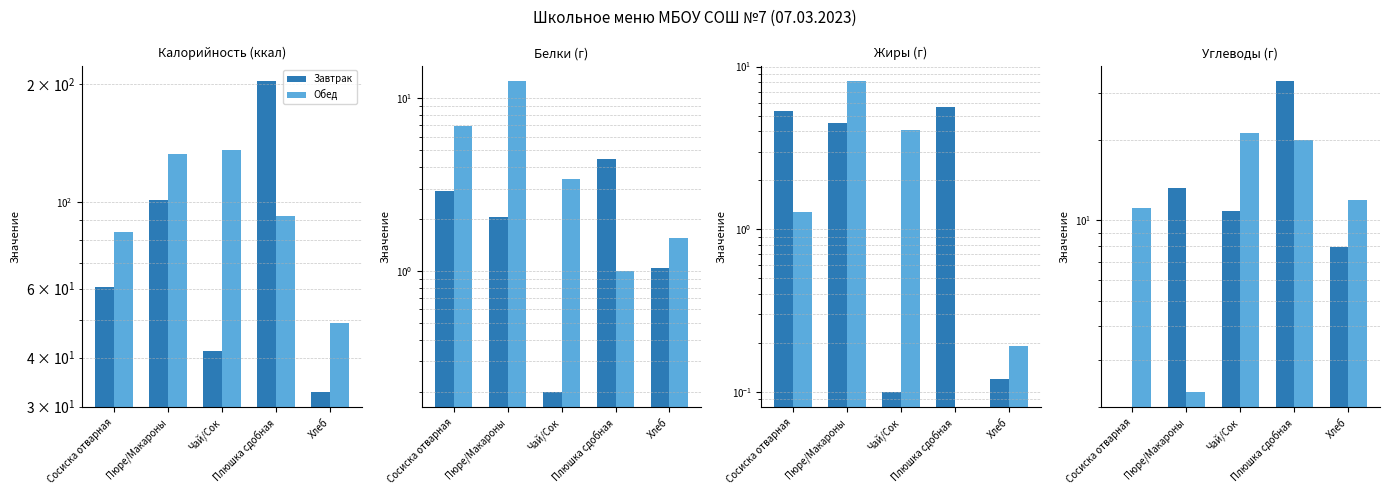

The Обед series shows 20.0 at Плюшка сдобная. True or false?

True